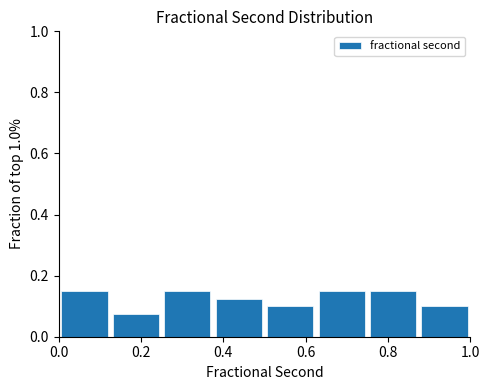

Reading left to right, transcribe this chart: for each bar, give the range it covers on the x-axis and its height. Neither the bar edges nor the heights are printed on the chart, so give them approximately, as read against the axes.

0.000 to 0.125: 0.16
0.125 to 0.250: 0.08
0.250 to 0.375: 0.16
0.375 to 0.500: 0.12
0.500 to 0.625: 0.10
0.625 to 0.750: 0.16
0.750 to 0.875: 0.16
0.875 to 1.000: 0.10